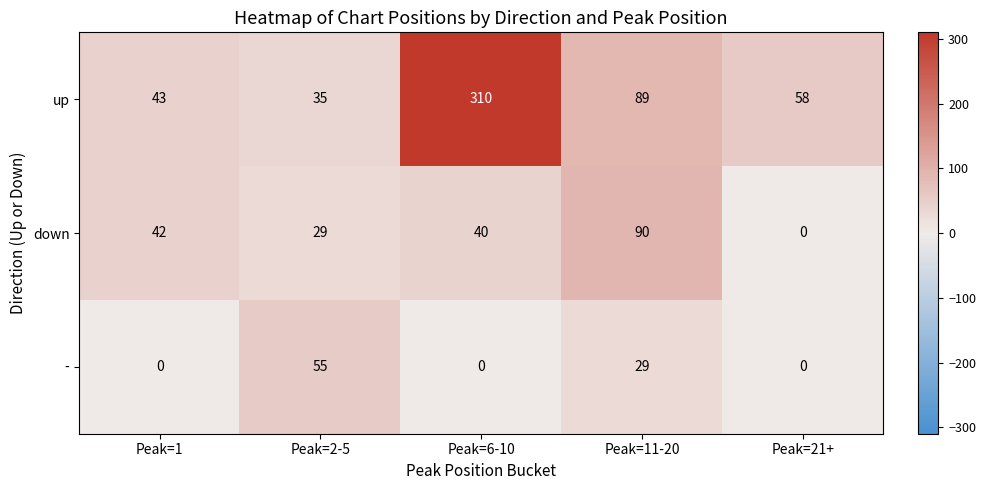

Reading left to right, list all the values displayed in this chart.

up: Peak=1=43	Peak=2-5=35	Peak=6-10=310	Peak=11-20=89	Peak=21+=58
down: Peak=1=42	Peak=2-5=29	Peak=6-10=40	Peak=11-20=90	Peak=21+=0
-: Peak=1=0	Peak=2-5=55	Peak=6-10=0	Peak=11-20=29	Peak=21+=0